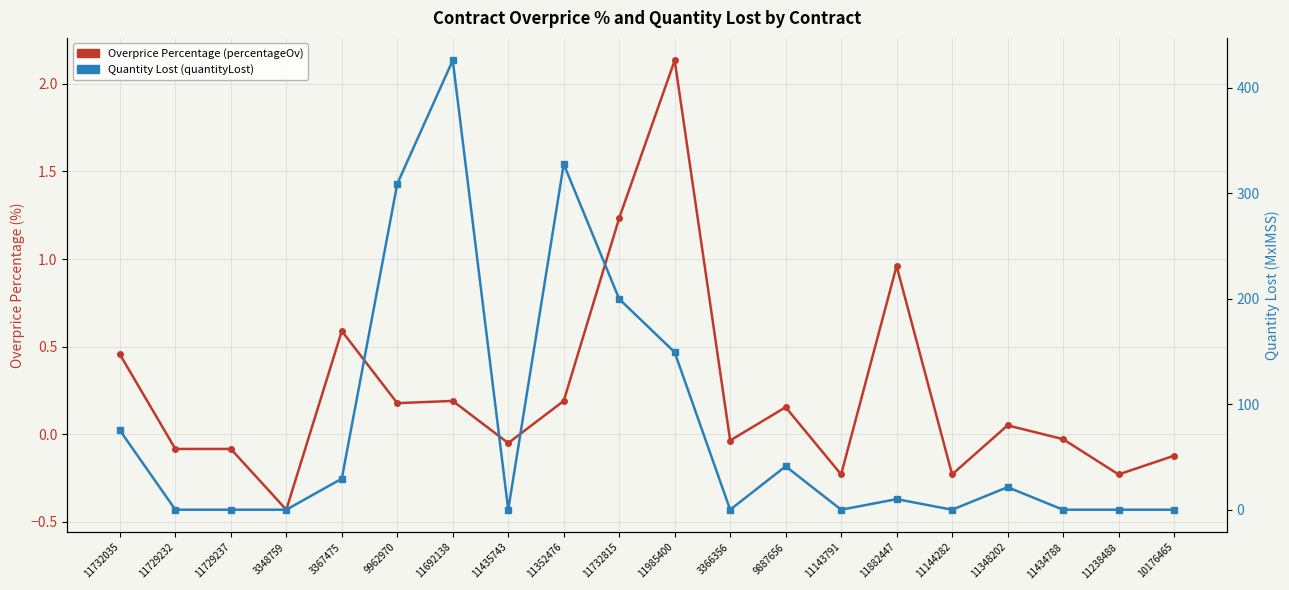

At which category does the chart reach its minimum across all series?

3348759